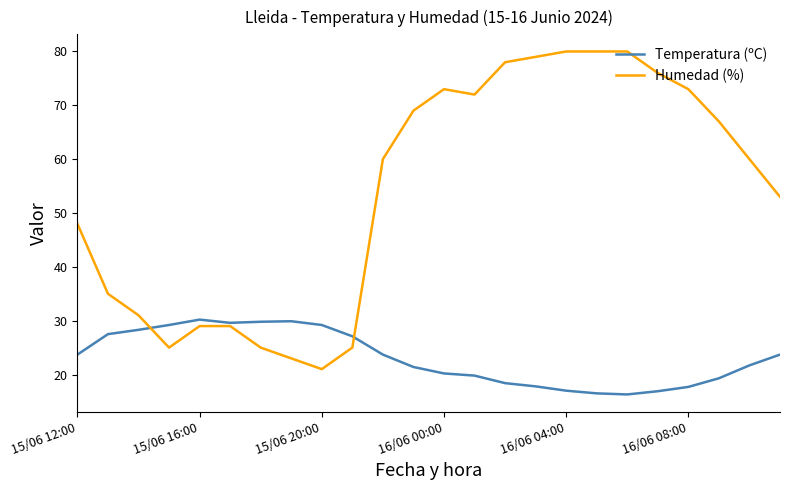

Which series has the largest range (max minus min)?

Humedad (%)